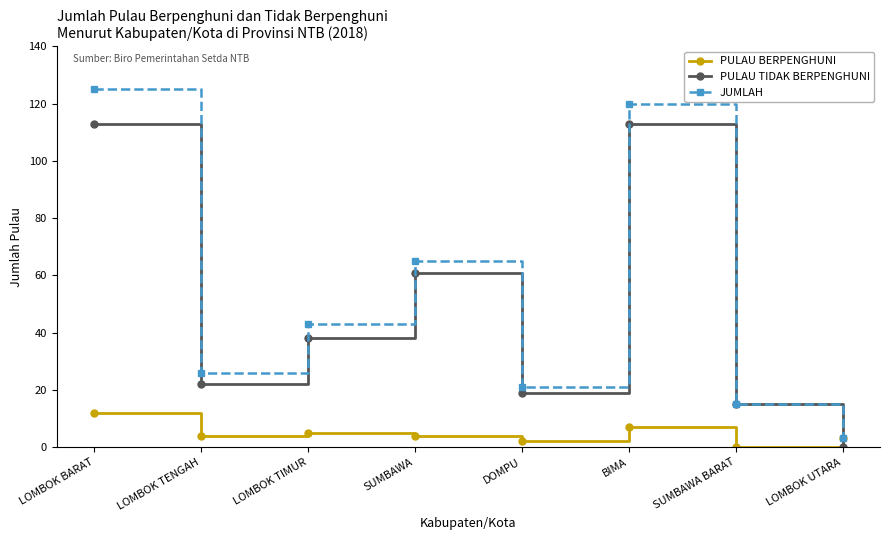

The JUMLAH series shows 15 at SUMBAWA BARAT. True or false?

True